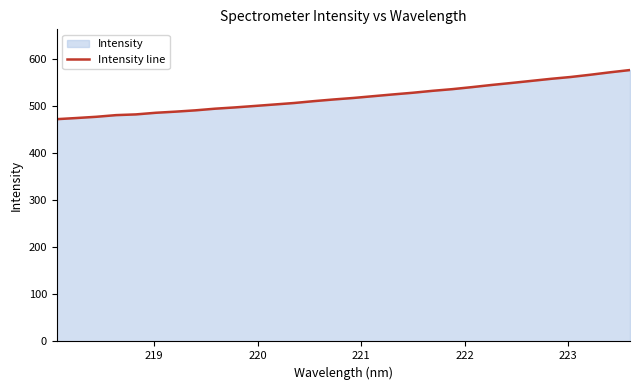

What is the greatest value displayed?

576.0